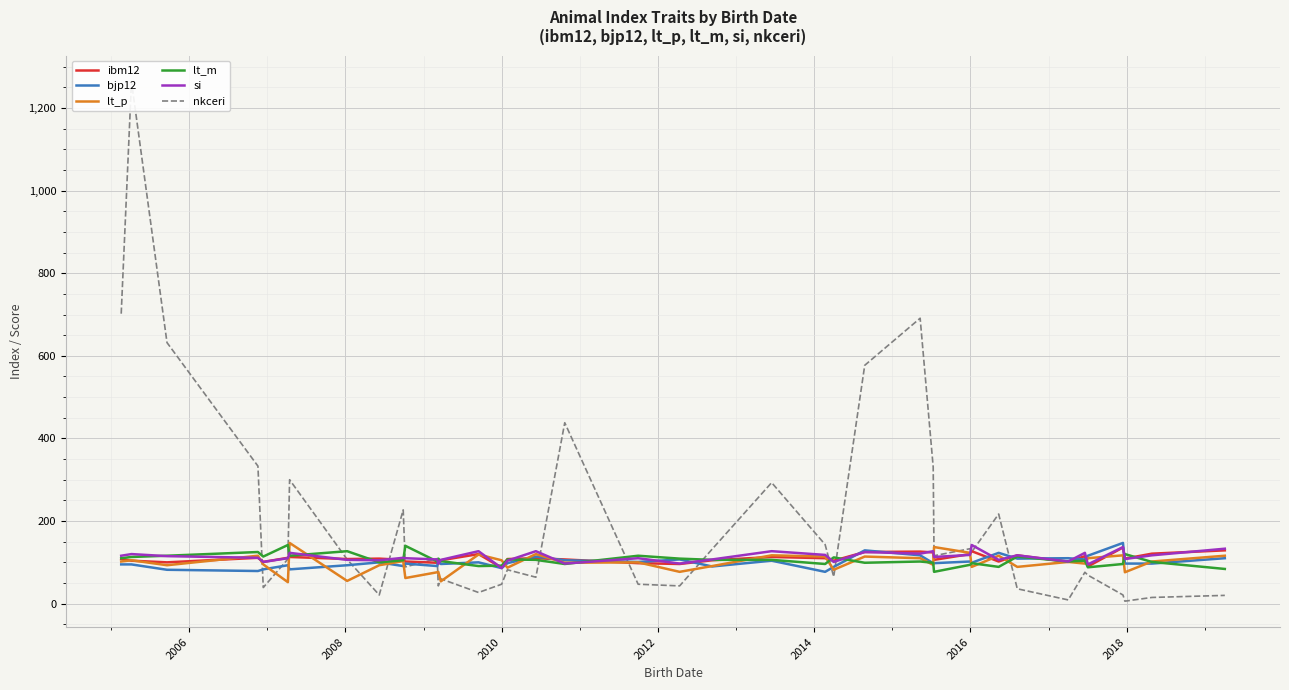

Reading left to right, extract all data points from this chart.

ibm12: 108	104	100	111	101	111	113	108	109	106	102	99	96	105	120	87	108	110	107	98	96	105	113	110	104	125	126	124	106	120	127	102	117	101	115	90	136	109	121	129
bjp12: 95	95	82	79	83	93	83	93	100	91	97	91	107	96	100	86	98	114	105	101	107	90	104	77	89	129	117	98	98	102	99	123	109	110	107	116	147	97	97	110
lt_p: 102	105	93	116	95	52	147	55	93	103	62	76	77	54	119	105	87	120	99	100	77	91	117	114	82	114	110	94	137	123	89	116	89	101	97	110	117	76	102	116
lt_m: 110	113	116	125	114	142	116	127	100	105	140	102	109	103	91	92	107	106	96	116	109	106	106	96	112	99	102	99	77	94	98	89	114	102	104	88	96	120	101	84
si: 116	120	115	111	101	110	123	106	105	111	110	107	97	106	127	86	104	127	97	110	97	107	127	118	101	125	121	127	113	118	142	106	117	102	123	95	137	108	117	133
nkceri: 702	1264	632	333	39	108	300	107	21	227	89	109	43	60	27	47	82	64	438	47	43	132	293	143	65	577	691	331	116	133	125	217	36	9	76	69	21	6	15	20